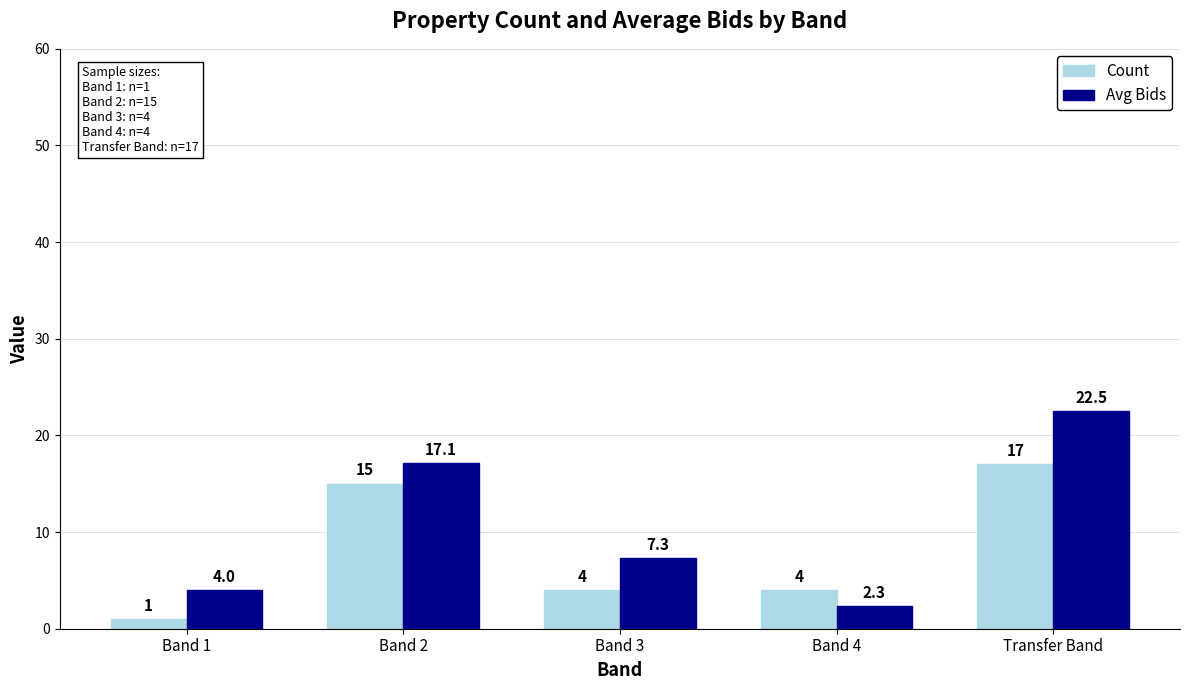

What value does the Avg Bids series have at Band 1?

4.0